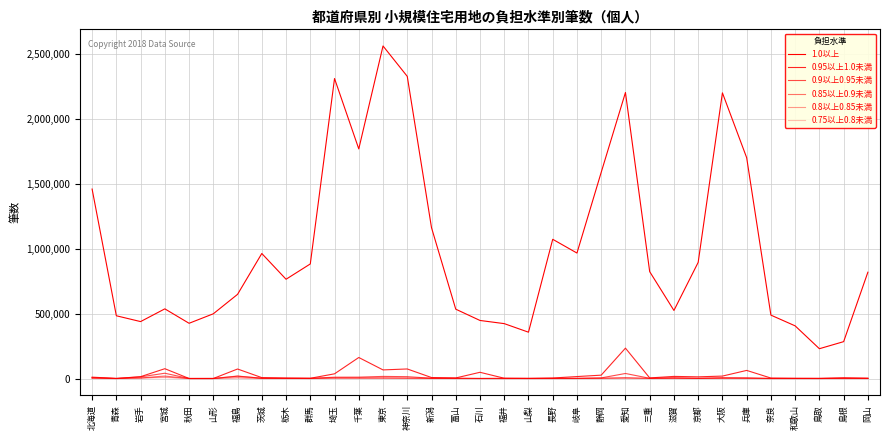

Is it true that 0.75以上0.8未満 equals 1252 at 福島?

False